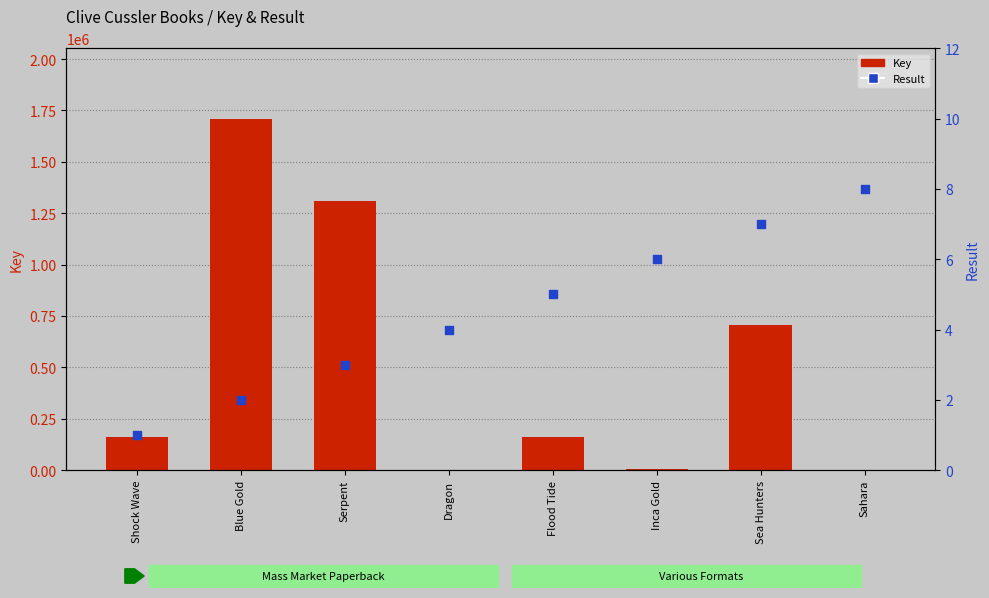

At which category is the sum across all series the highest?

Blue Gold